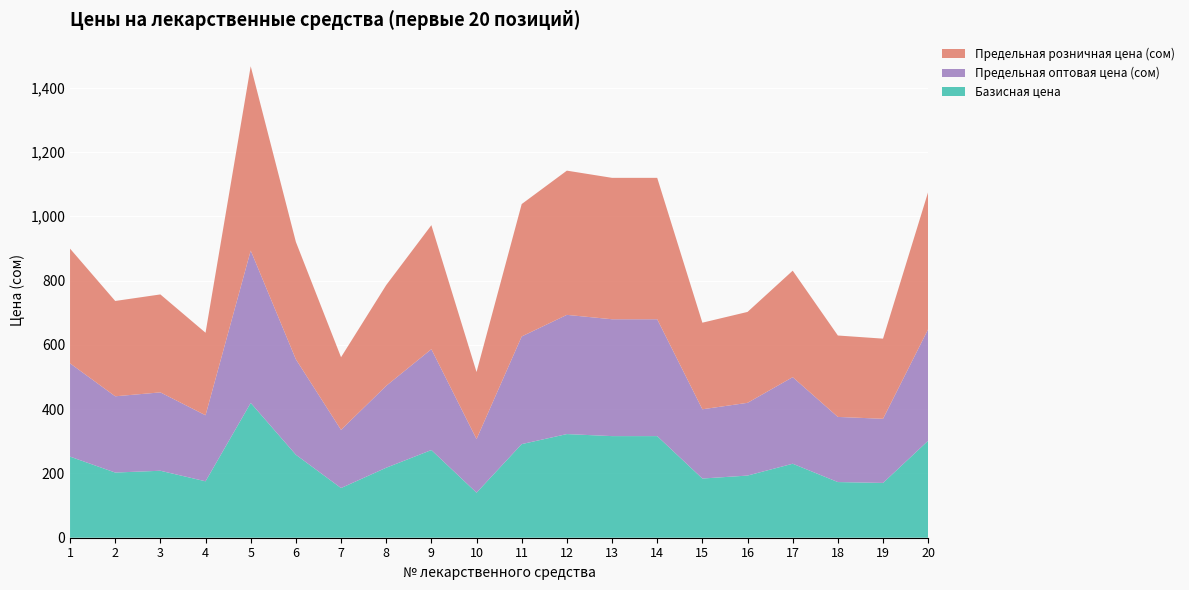

Reading right to left, list all the values displayed in this chart.

Базисная цена: 301.8	170.5	173.2	230.1	193.3	184.1	316.1	316.1	322.4	291.2	140.1	272.7	217.7	154.6	258.1	419.3	175.5	208.3	202.7	252.3
Предельная оптовая цена (сом): 347.1	199.4	202.6	269.3	226.2	215.4	363.5	363.5	370.8	334.8	166.8	313.6	254.7	180.8	296.8	473.8	205.4	243.7	237.2	290.1
Предельная розничная цена (сом): 426.9	249.3	253.2	331.2	282.8	269.3	439.8	439.8	448.6	411.8	208.4	385.8	313.3	226.0	365.1	573.3	256.7	304.7	296.5	356.8